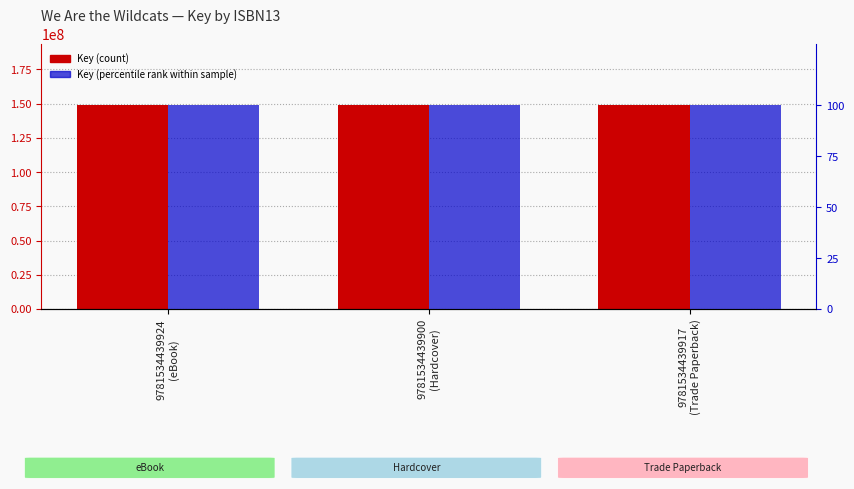

Count the number of data series in this chart.

2